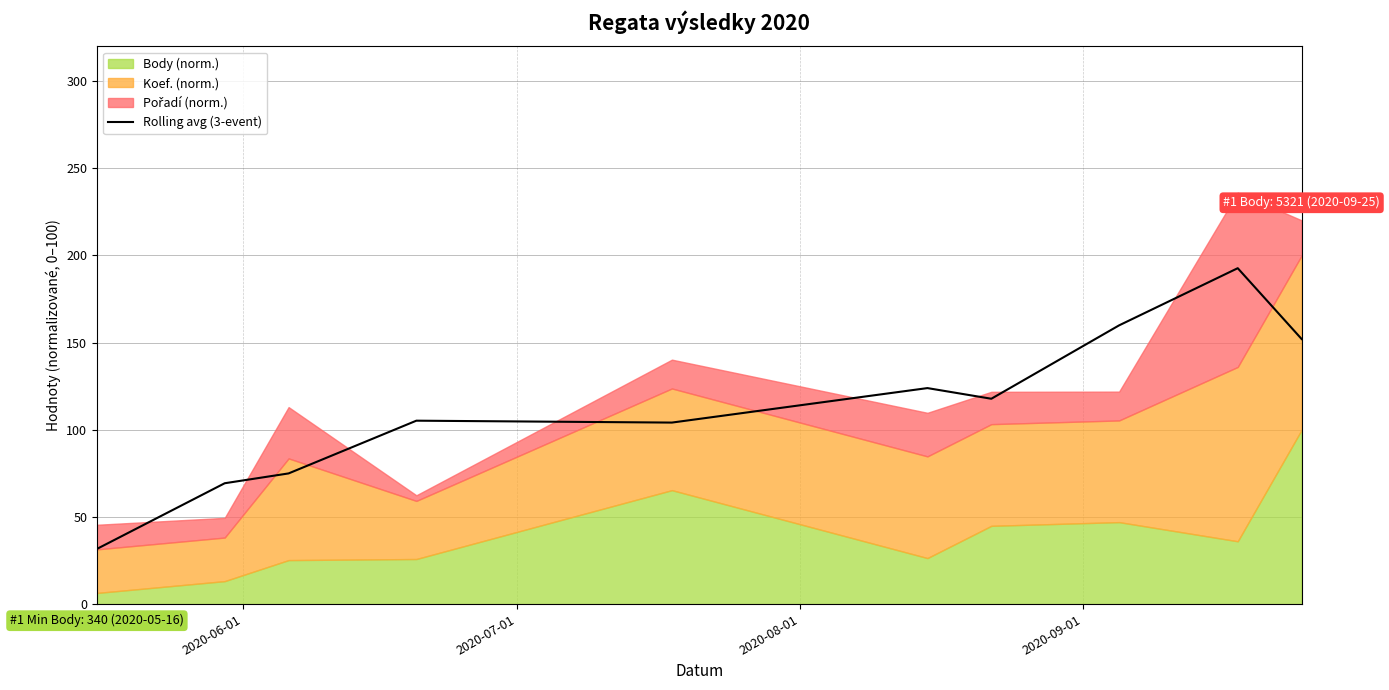

Does the chart have visible grid lines?

Yes